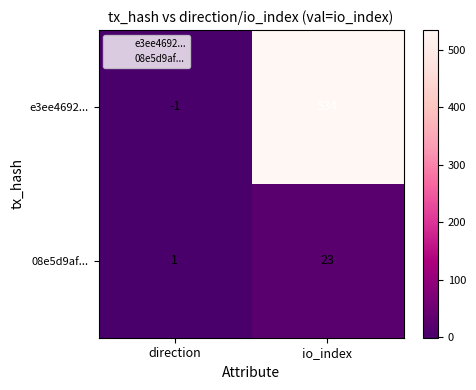

Where is 08e5d9af... nearest to the value 12?

direction